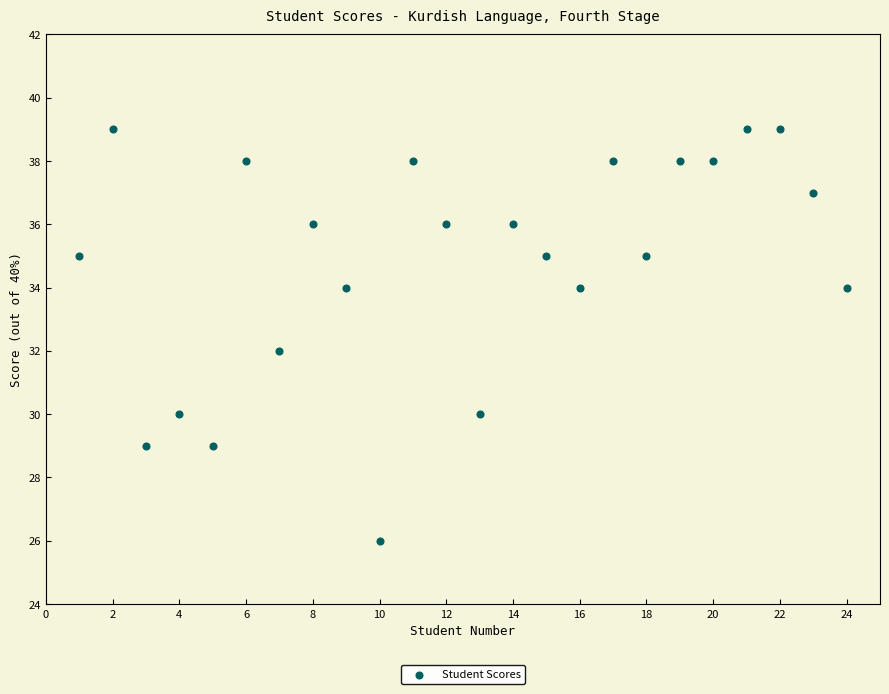

What is the range of X values (max minus min)?

23